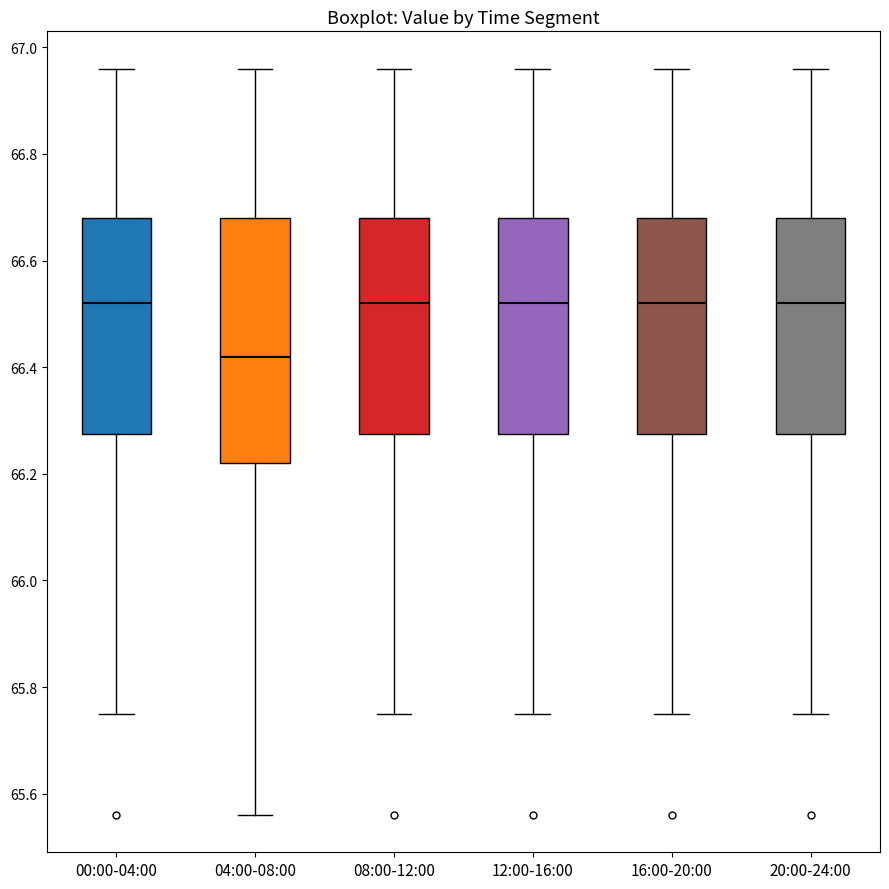

Reading left to right, read every box against the y-axis: the position of its median line, the range the box covers, and the ends of its whiskers. The values are not printed on the chart, so give them approximately, as read against the axis.

00:00-04:00: median 66.52, box 66.28 to 66.68, whiskers 65.76 to 66.96
04:00-08:00: median 66.42, box 66.22 to 66.68, whiskers 65.56 to 66.96
08:00-12:00: median 66.52, box 66.28 to 66.68, whiskers 65.76 to 66.96
12:00-16:00: median 66.52, box 66.28 to 66.68, whiskers 65.76 to 66.96
16:00-20:00: median 66.52, box 66.28 to 66.68, whiskers 65.76 to 66.96
20:00-24:00: median 66.52, box 66.28 to 66.68, whiskers 65.76 to 66.96